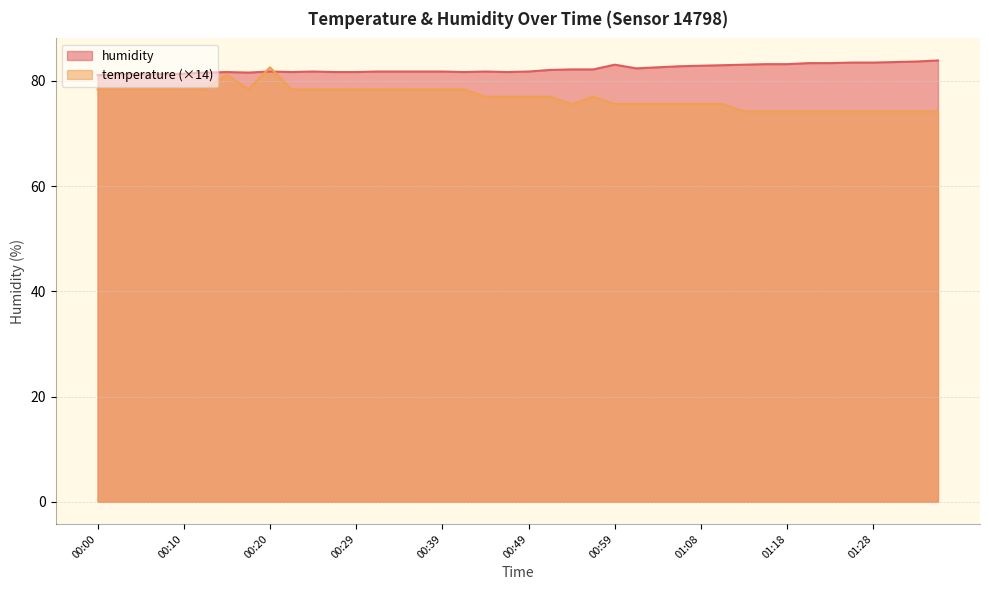

Which has a higher value, 00:10 or 00:51?

00:10